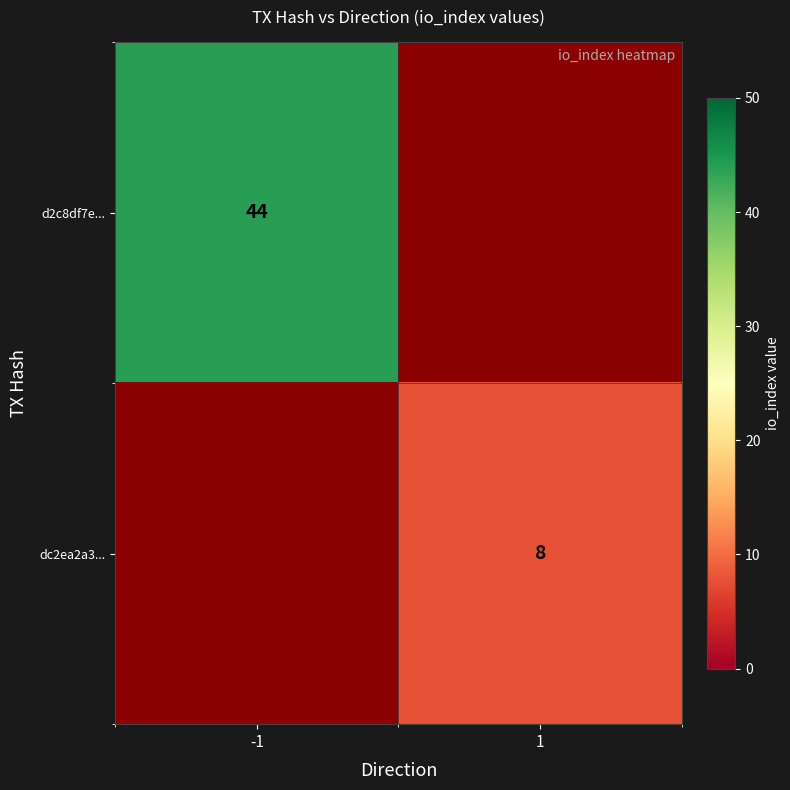

Is it true that d2c8df7e... equals 44 at -1?

True